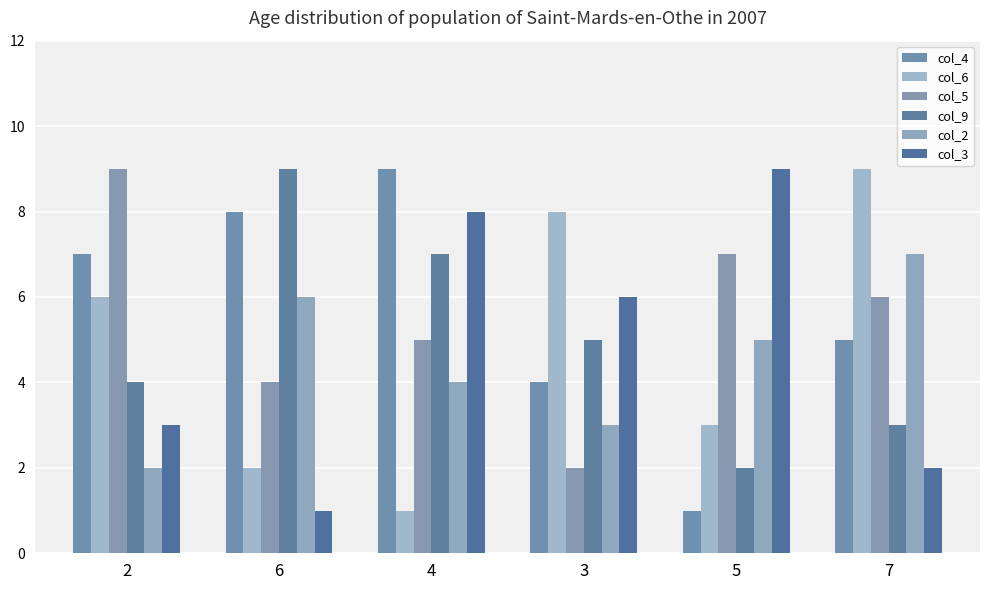

What is the difference between the second highest and second lowest values in the col_5 series?

3